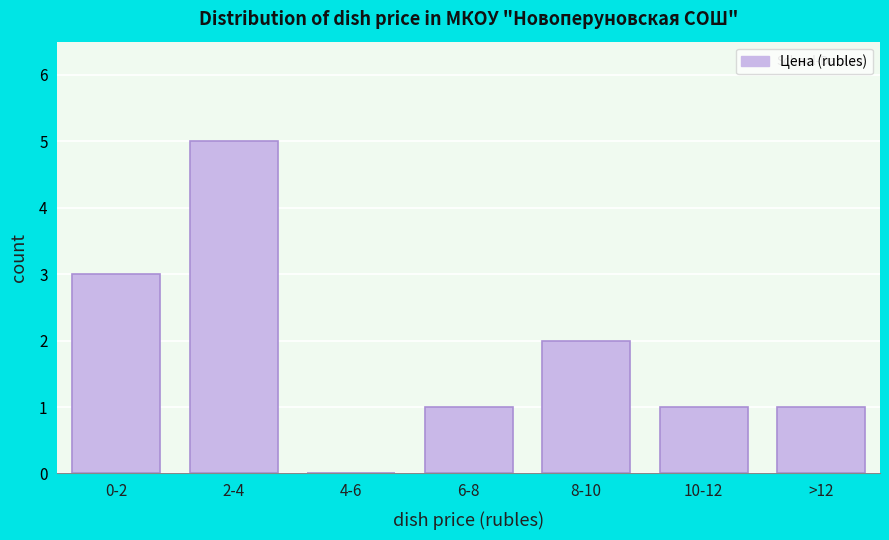

Reading right to left, transcribe all the data shown in this chart.

>12=1	10-12=1	8-10=2	6-8=1	4-6=0	2-4=5	0-2=3